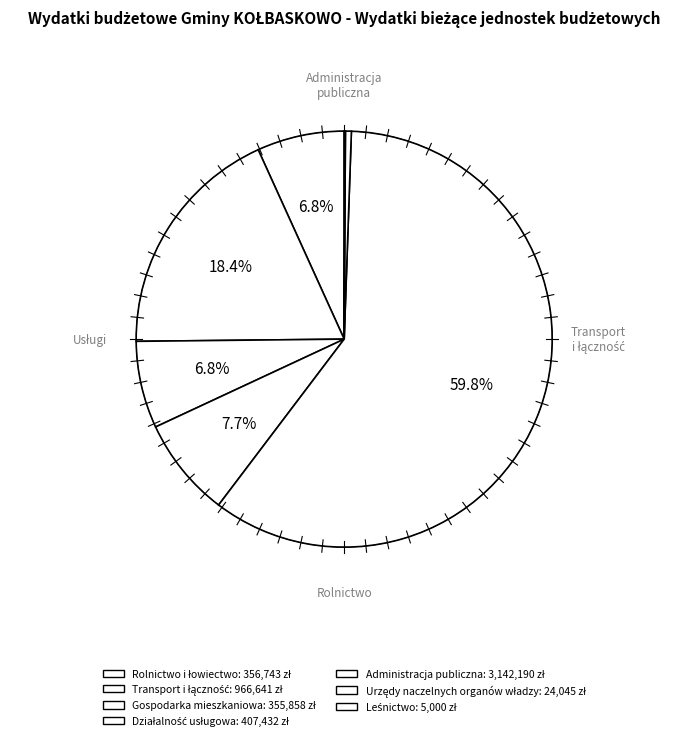

Do Działalność usługowa and Urzędy naczelnych organów władzy together represent more than half of the pie?

No